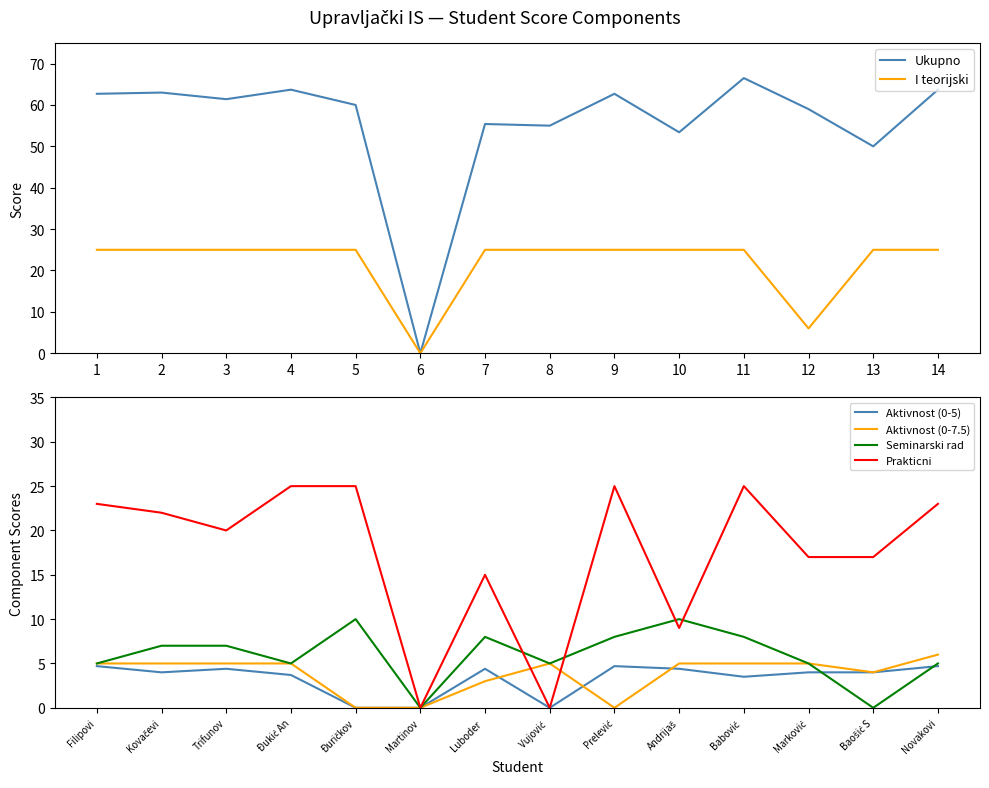

True or false: Aktivnost (0-5) has a value of 4.4 at Luboder .

True